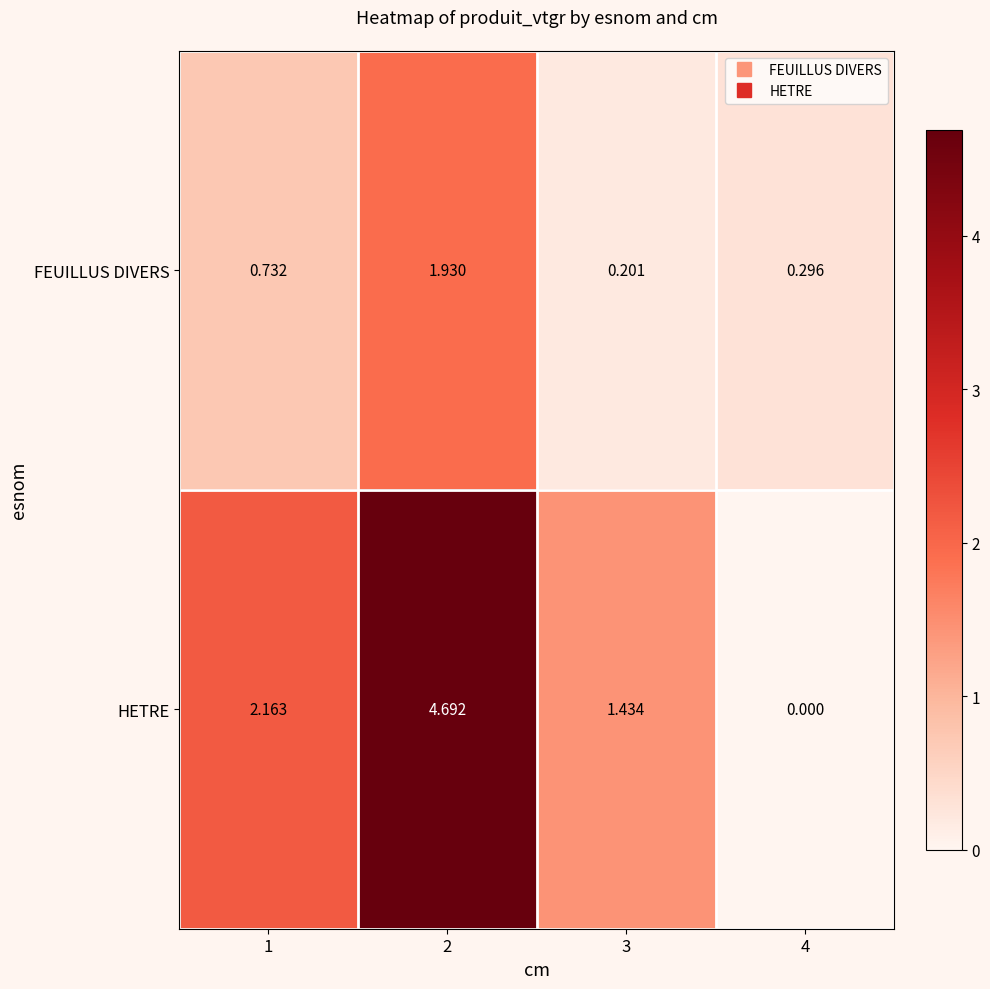

Between 1 and 3, which series saw the biggest shift?

HETRE